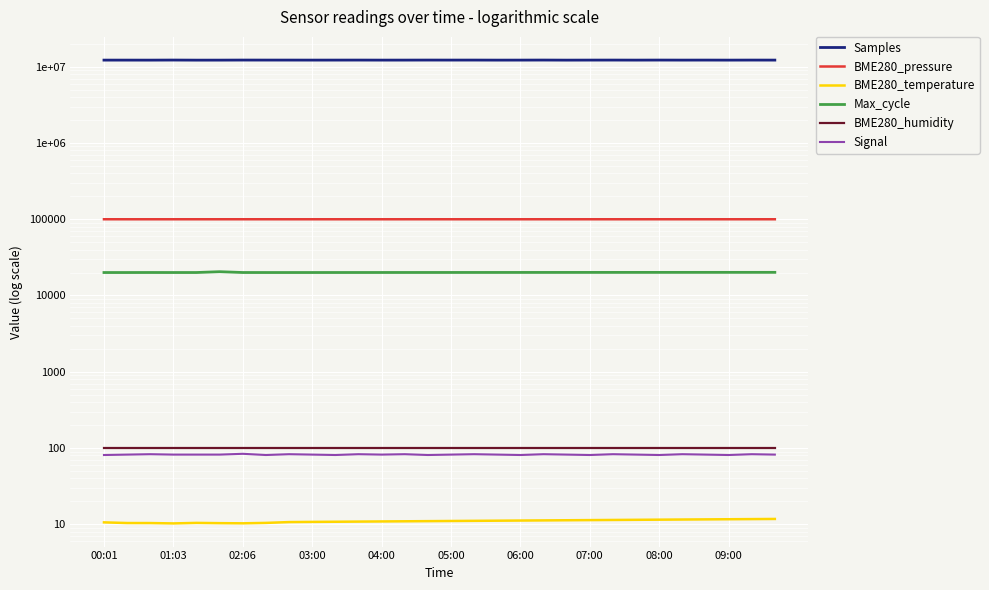

What is the sum of all Samples values?

366118903.0